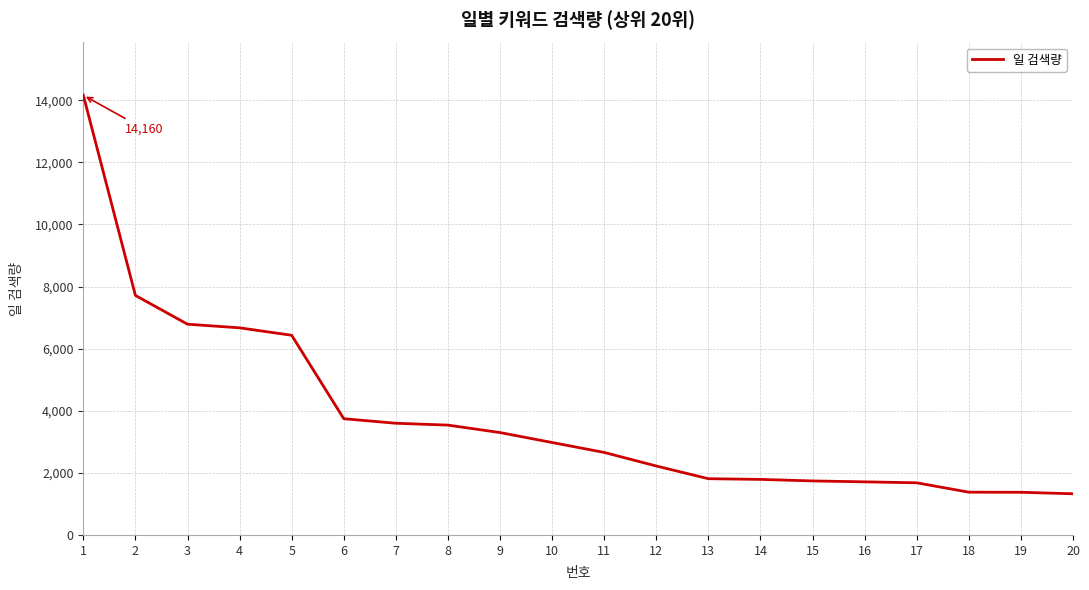

Which category has the highest value across all series?

1